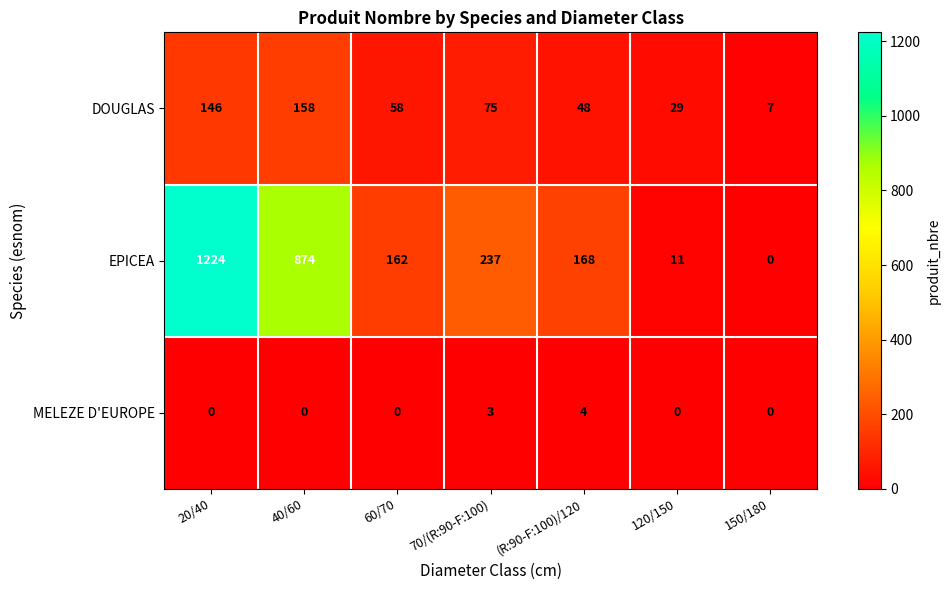

Read the EPICEA value at 120/150.

11